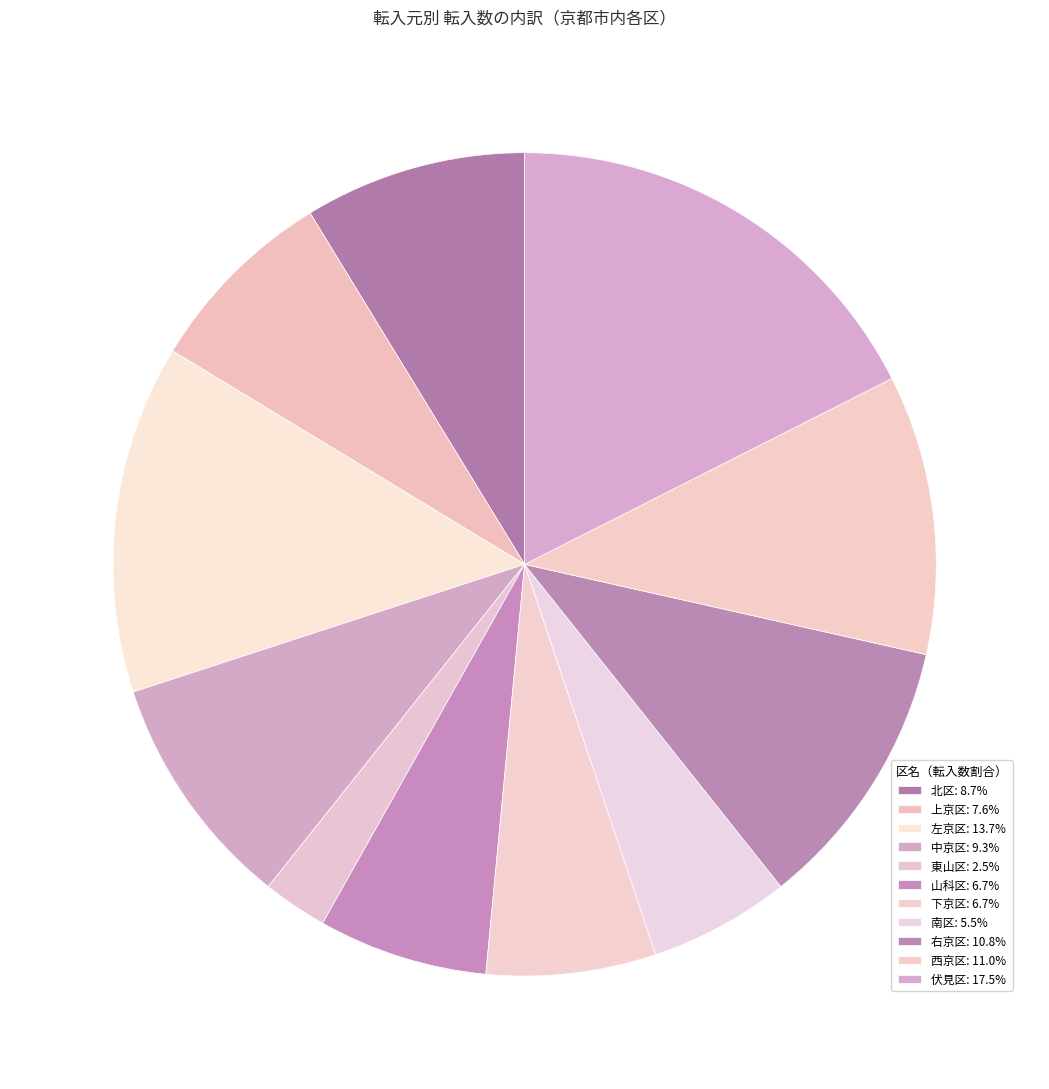

What is the change in value from 上京区 to 南区?

-22